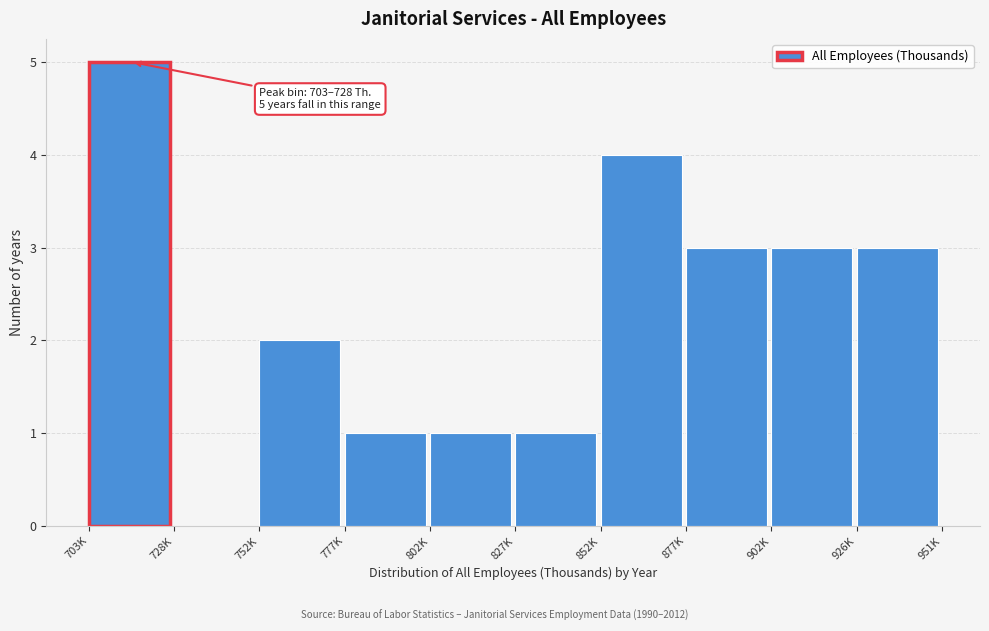

Reading left to right, what are all the values shown in this chart?

703K=5	728K=0	752K=2	777K=1	802K=1	827K=1	852K=4	877K=3	902K=3	926K=3